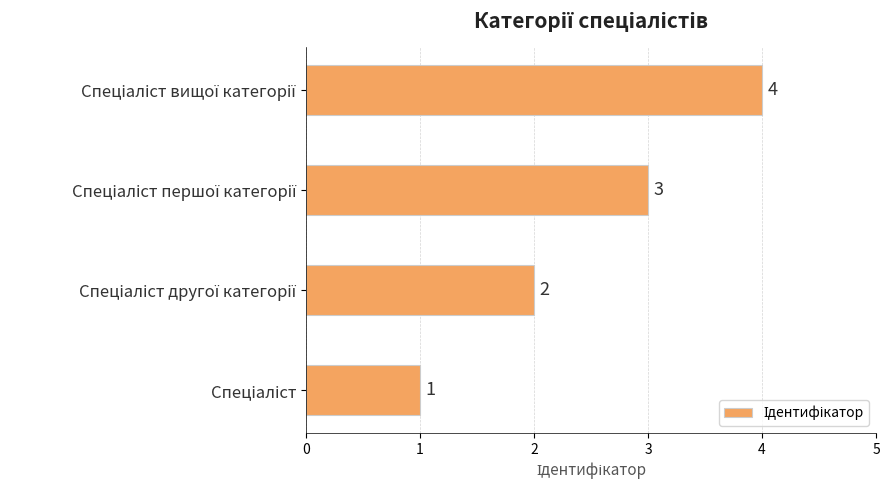

What is the sum of all values?

10